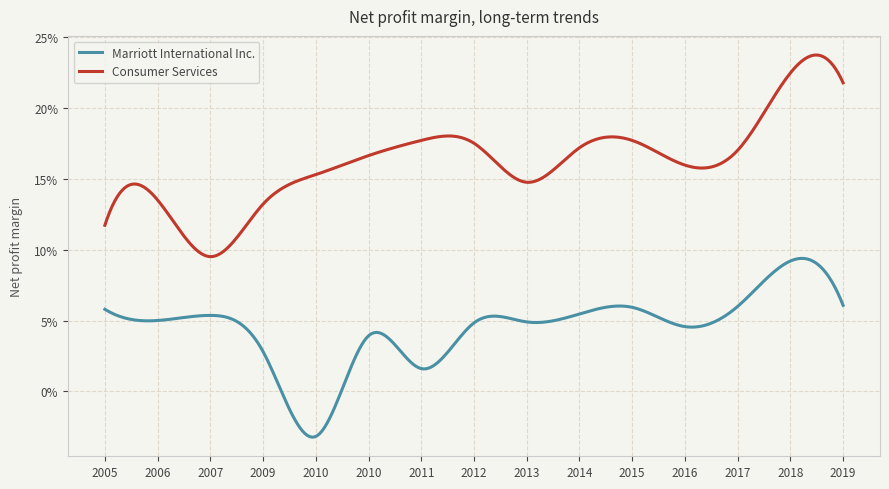

At which label does Consumer Services reach its minimum?

2007-12-28